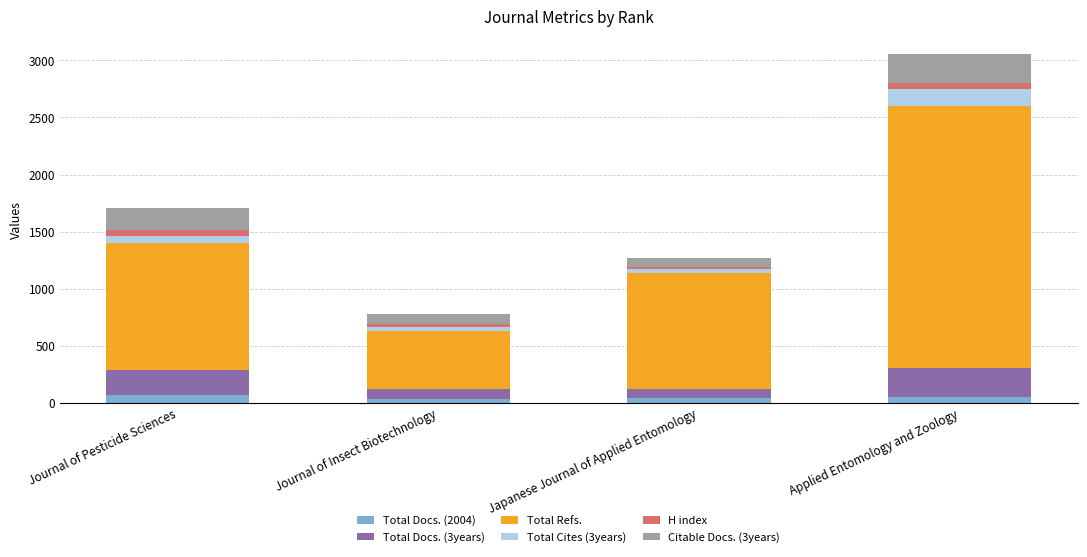

The Total Docs. (2004) series shows 65 at Journal of Pesticide Sciences. True or false?

True